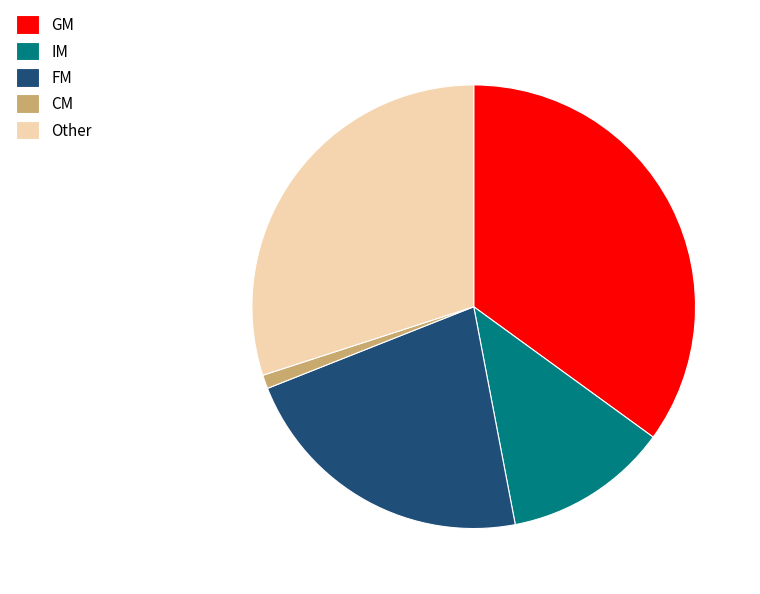

How many segments does this pie chart have?

5